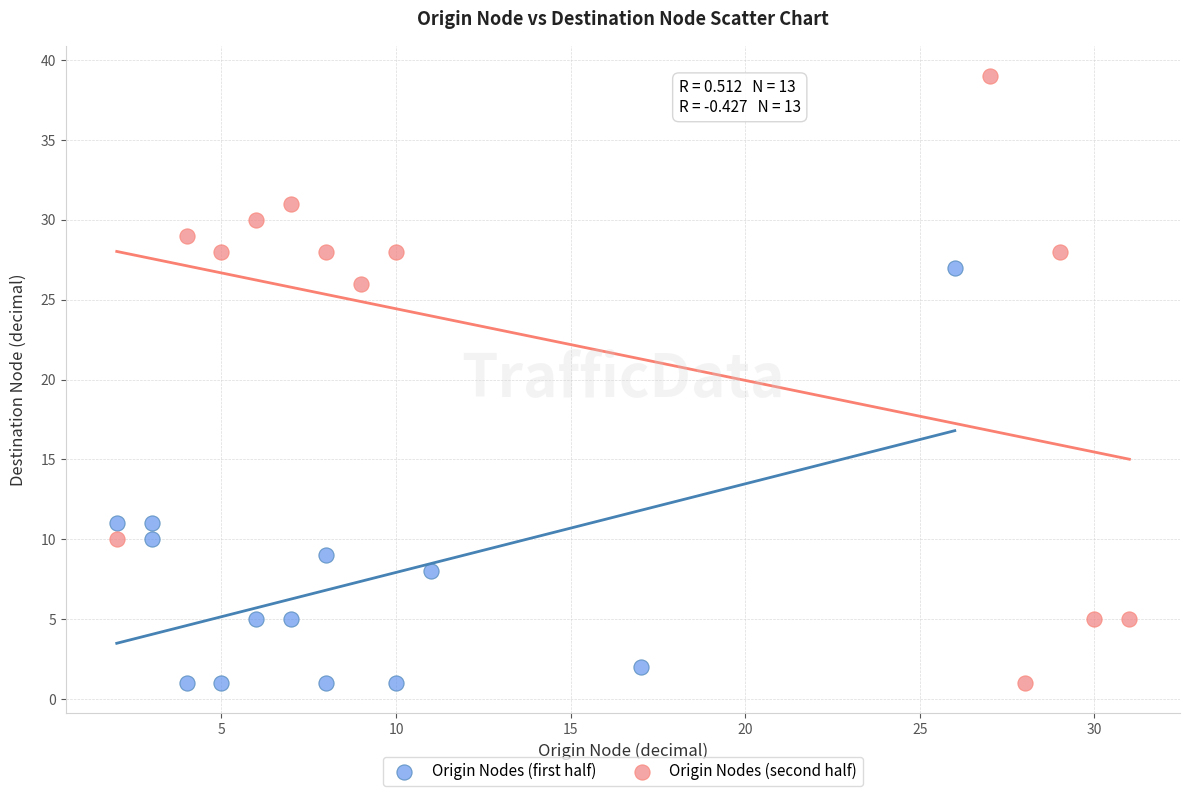

Which series contains the highest Y value?

Origin Nodes (second half)